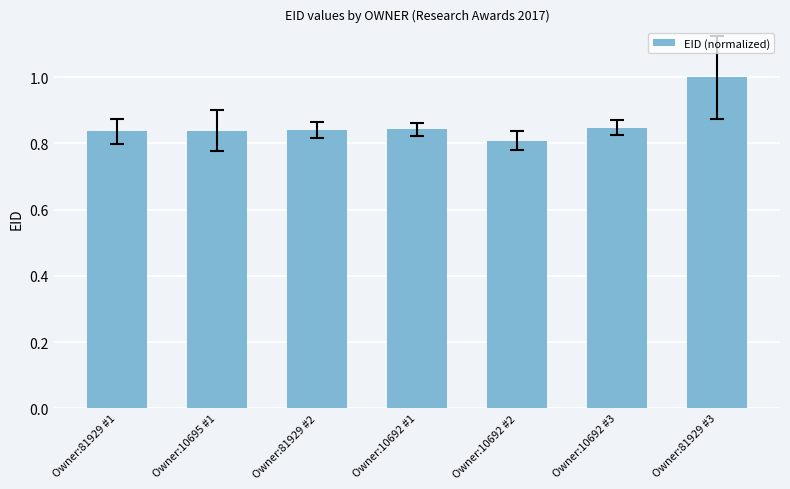

What is the average value?

0.9